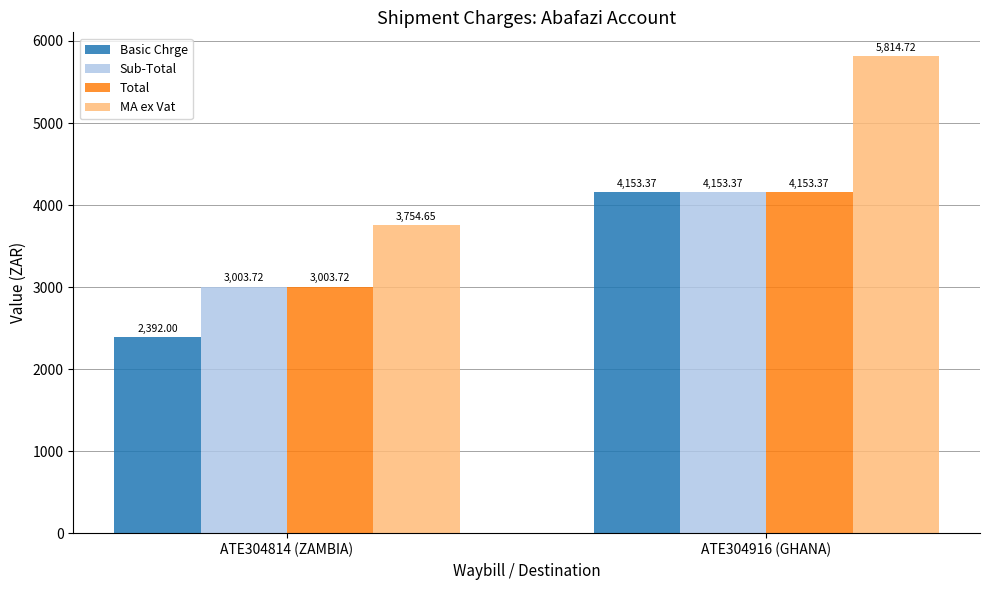

At which category does the chart reach its peak across all series?

ATE304916 (GHANA)